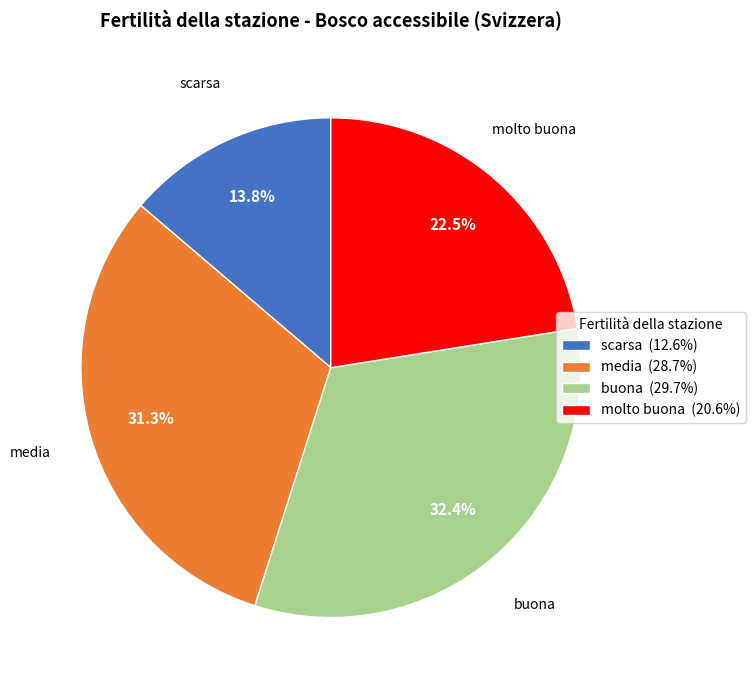

Approximately how many times larger is the value at molto buona compared to buona?

0.7